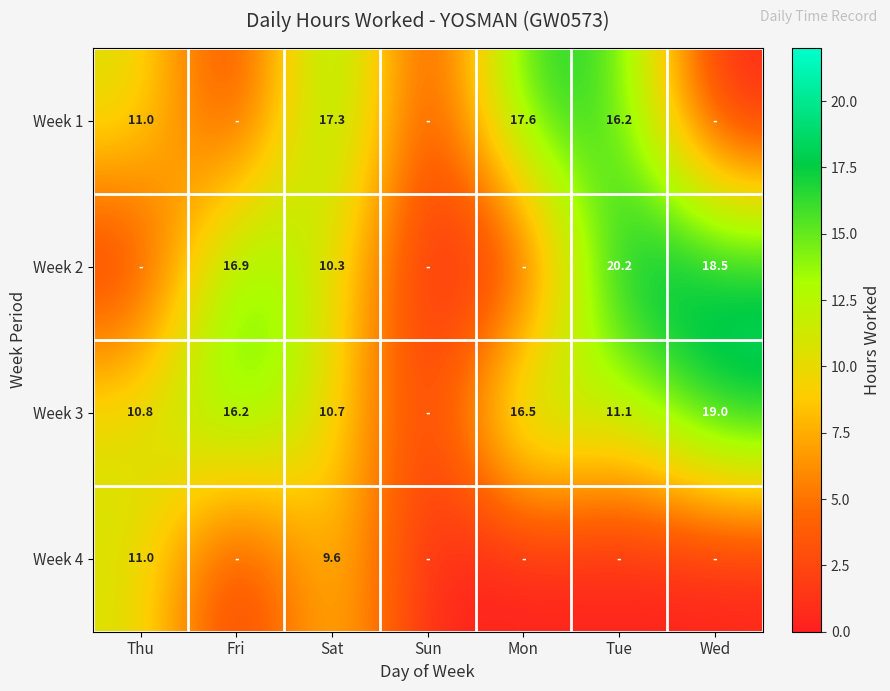

Is it true that Week 1 equals 24.3 at Sat?

False